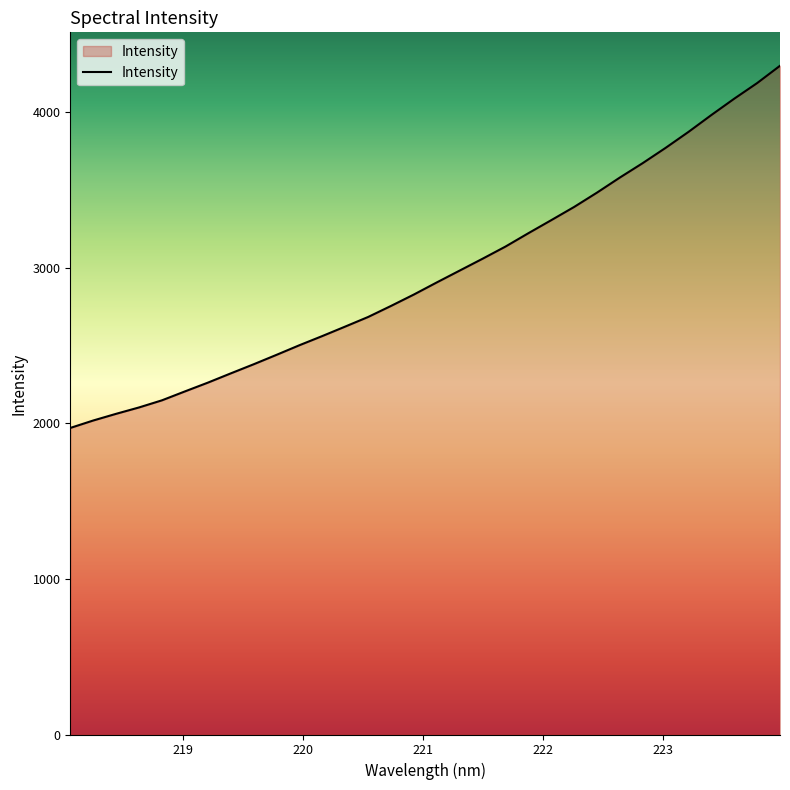

What is the greatest value displayed?

4297.0